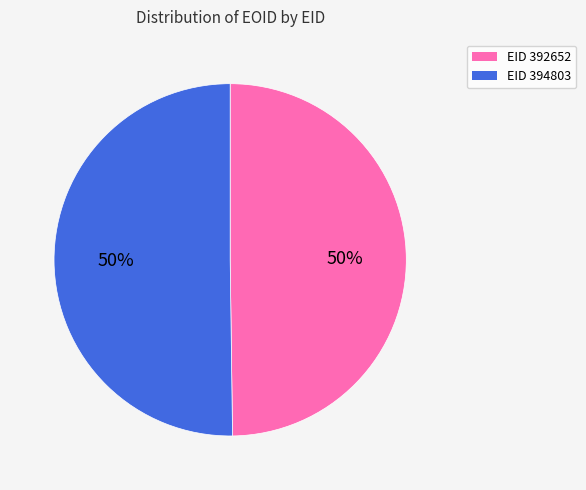

To the nearest percent, what is the average slice percentage?

50%